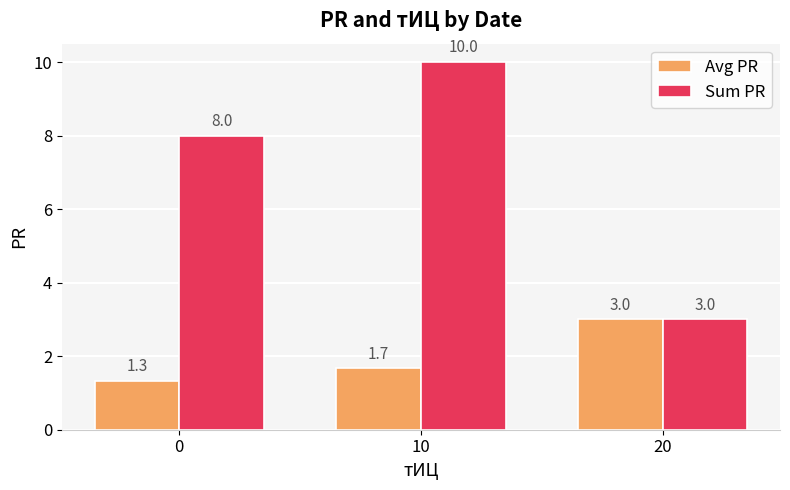

What is the sum of all Avg PR values?

6.0